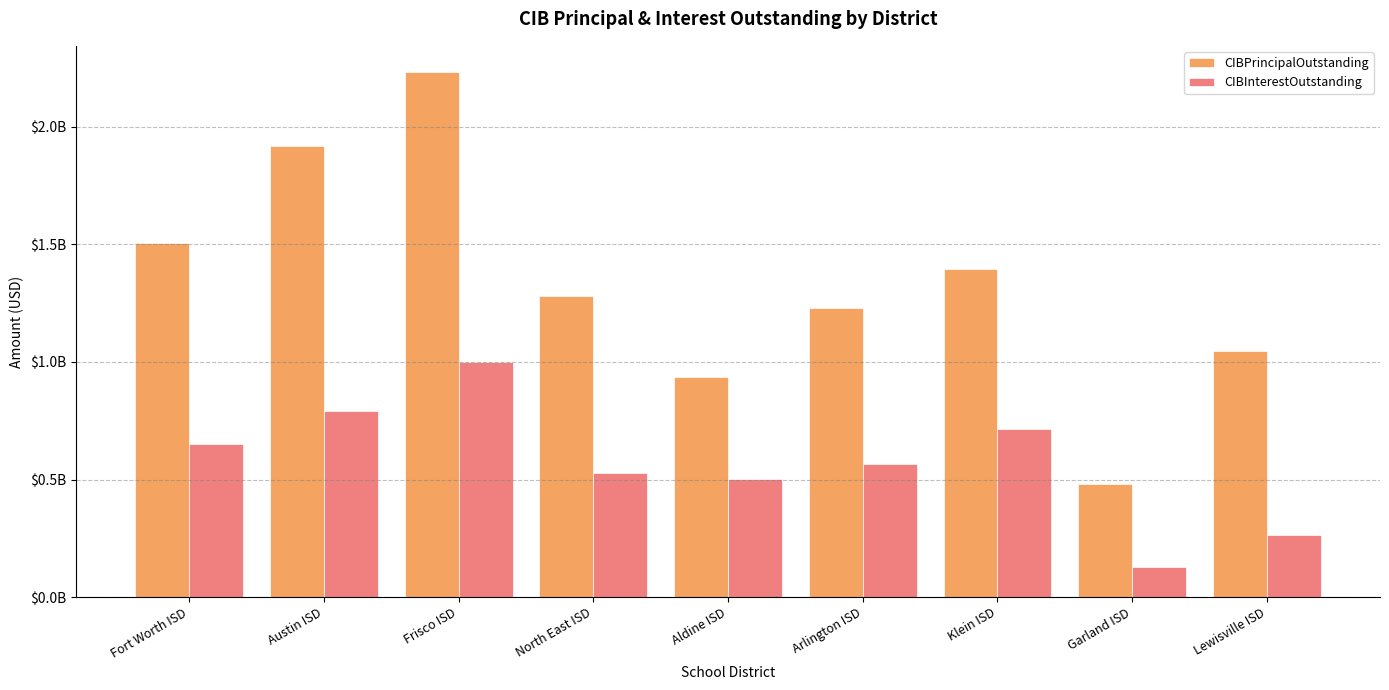

At North East ISD, list the series in order from smallest to largest.

CIBInterestOutstanding, CIBPrincipalOutstanding